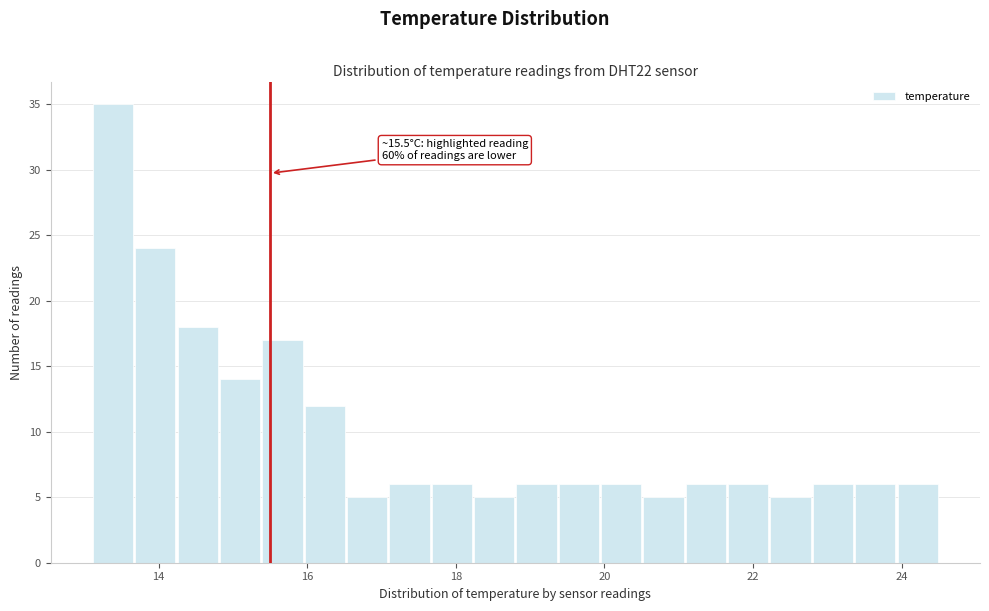

Read against the x-axis, roughly where is the centre of the tallest bar?

13.4